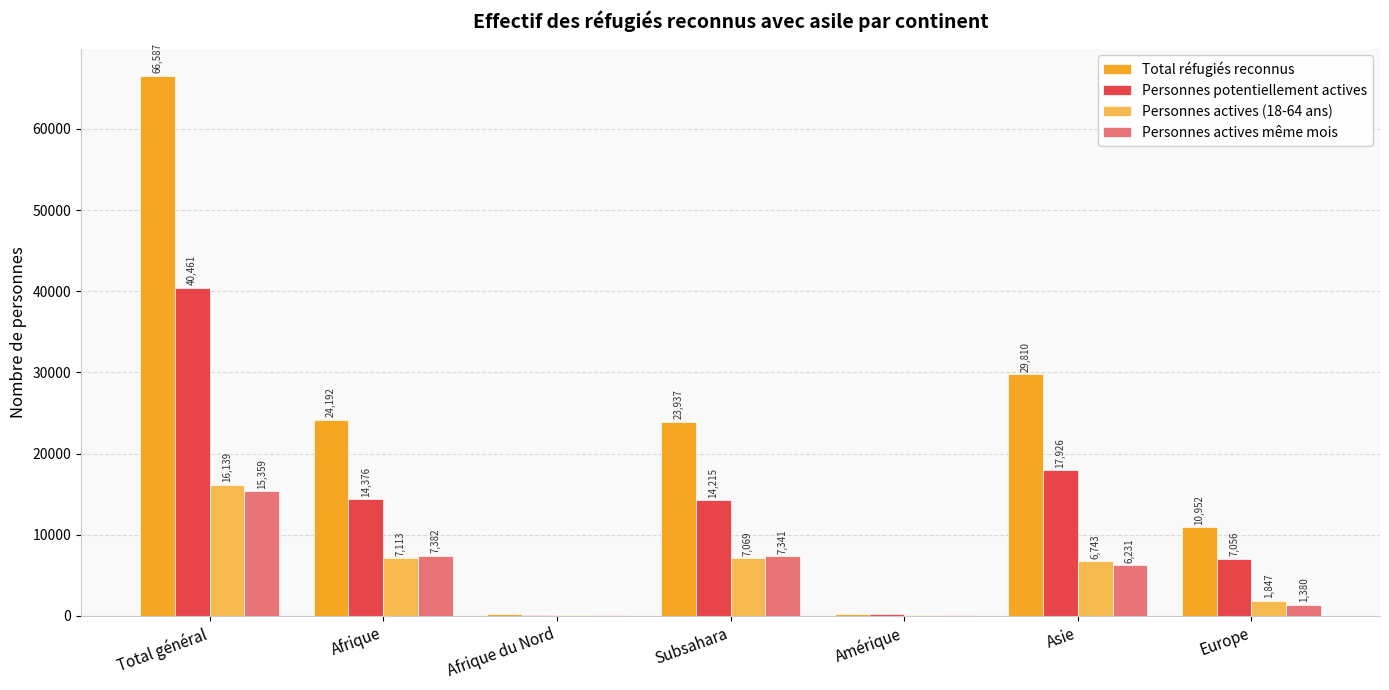

How many groups of bars are there?

7